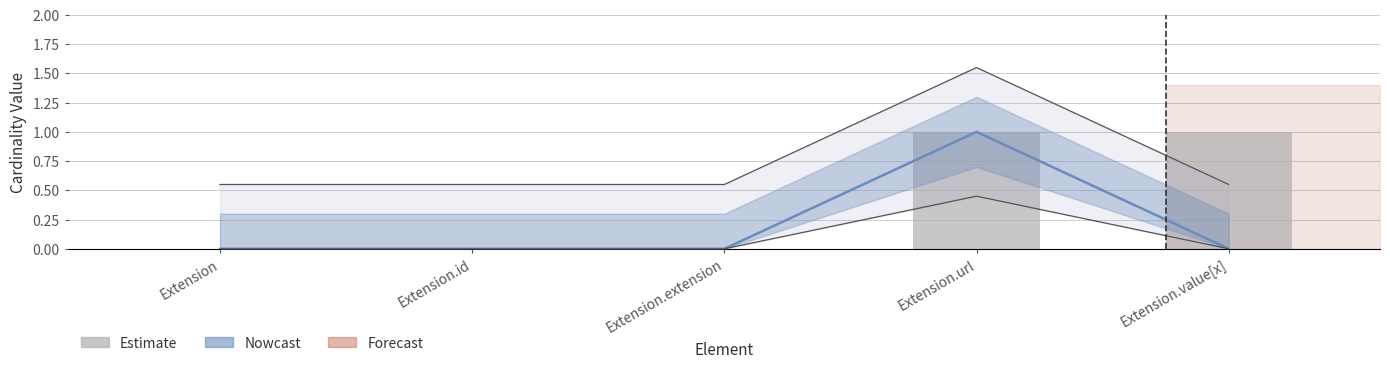

What is the difference between the maximum and minimum values?

1